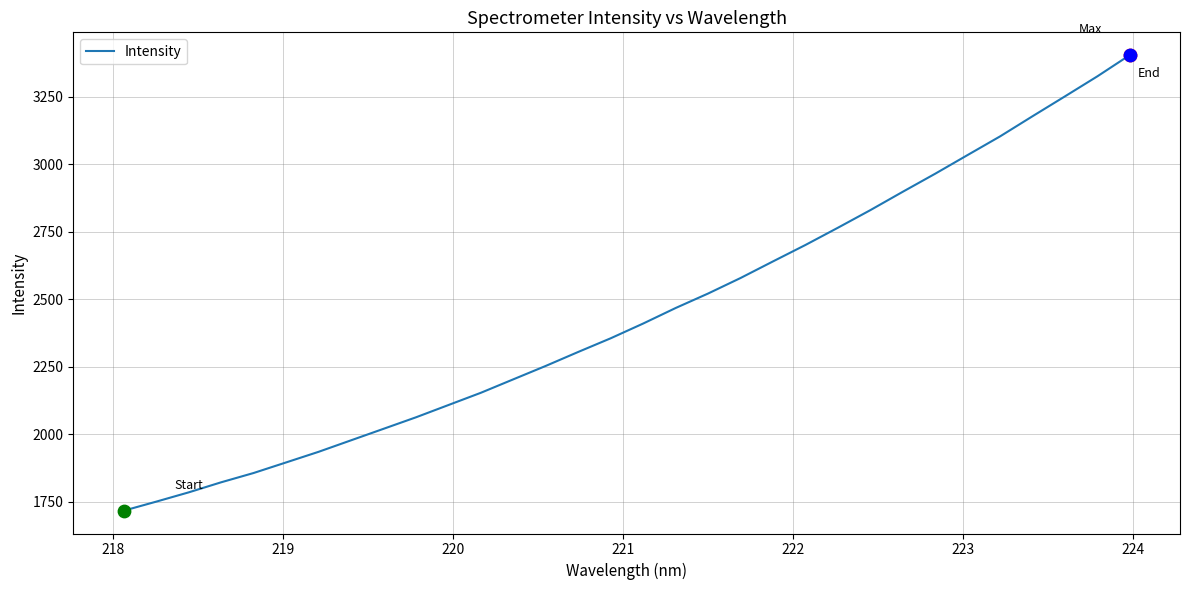

What is the smallest value displayed?

1717.1